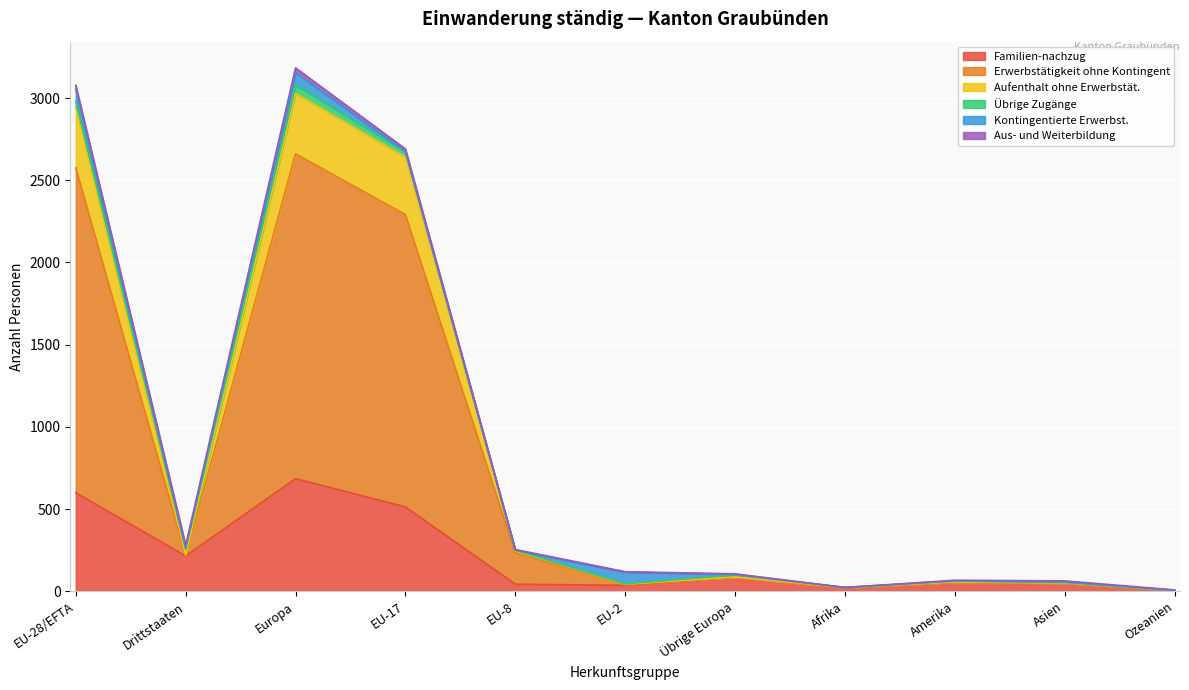

Rank the categories by Erwerbstätigkeit ohne Kontingent value from highest to lowest.

Europa, EU-28/EFTA, EU-17, EU-8, Drittstaaten, Übrige Europa, Amerika, Asien, EU-2, Afrika, Ozeanien